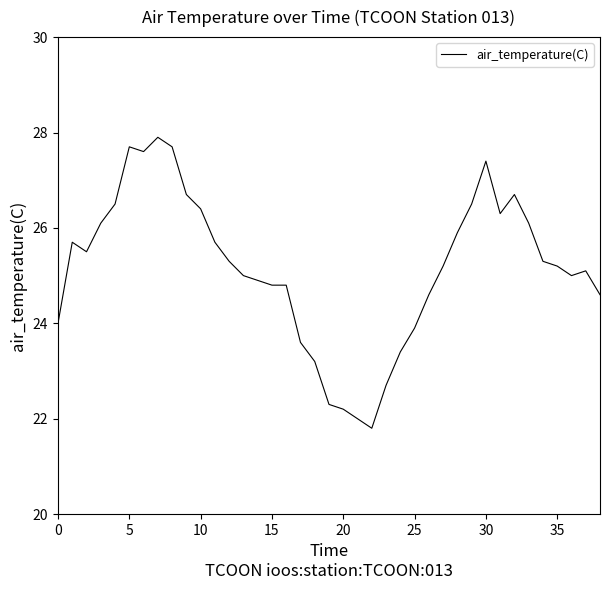

What is the difference between the maximum and minimum values?

6.1